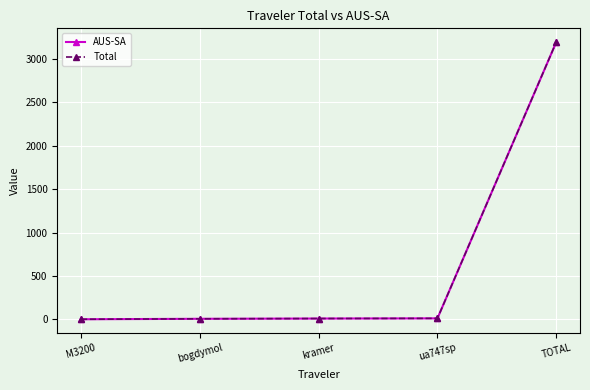

What is the label of the 5th point from the left?

TOTAL